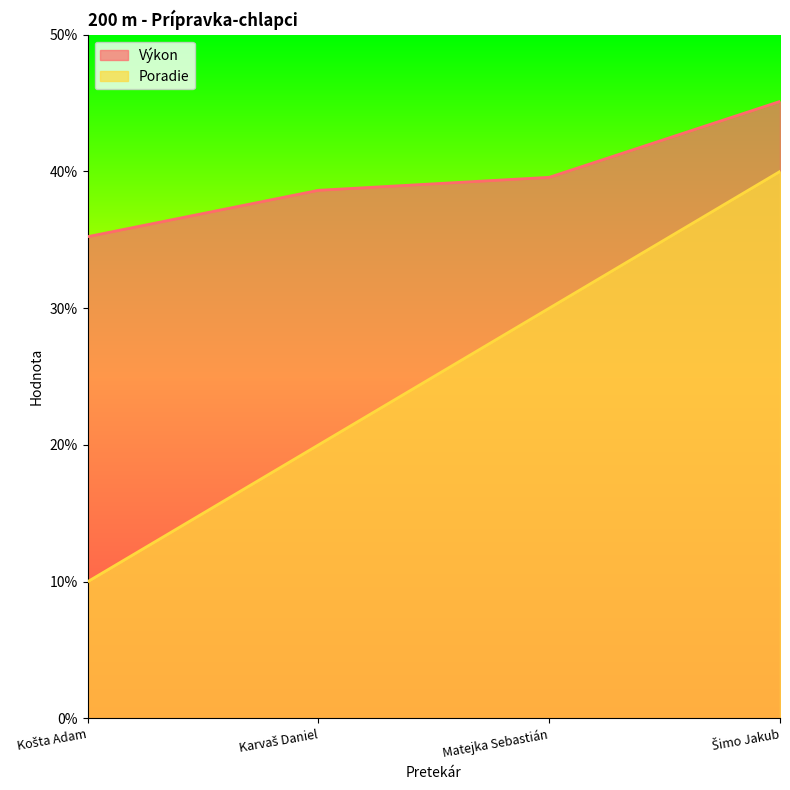

What is the greatest value displayed?

45.1